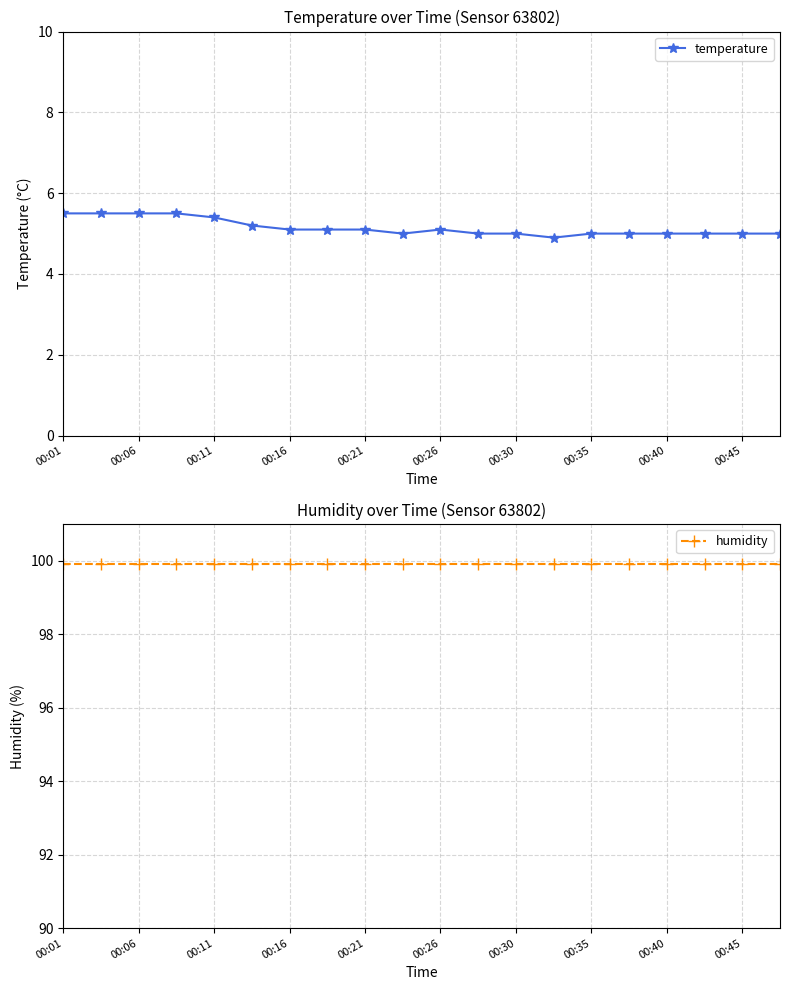

At 11, list the series in order from largest to smallest.

humidity, temperature